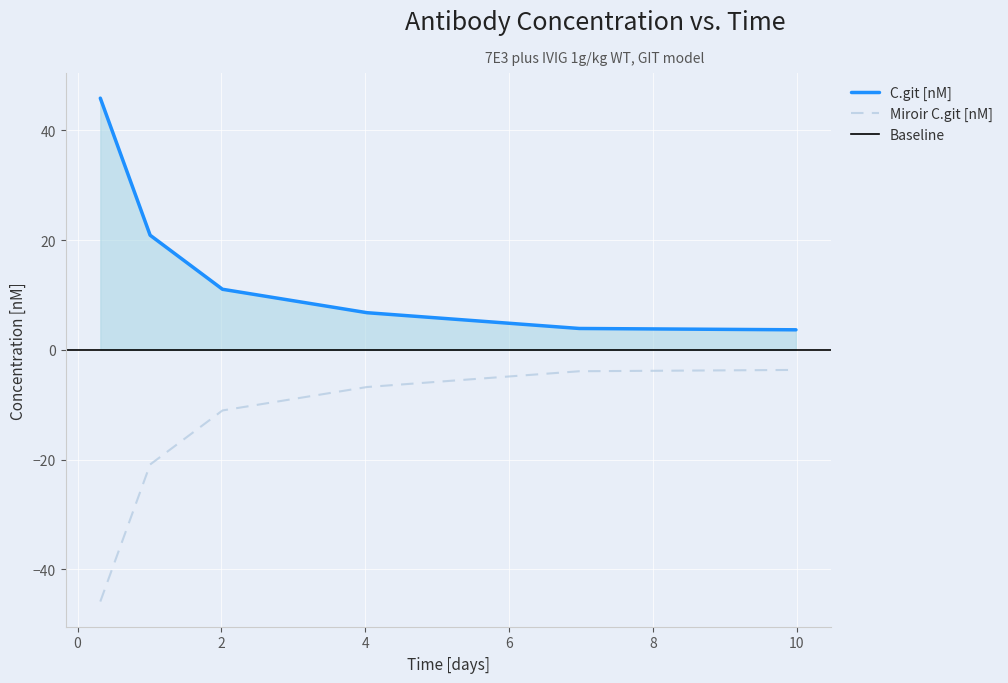

What is the maximum value for Miroir C.git [nM]?

-3.7